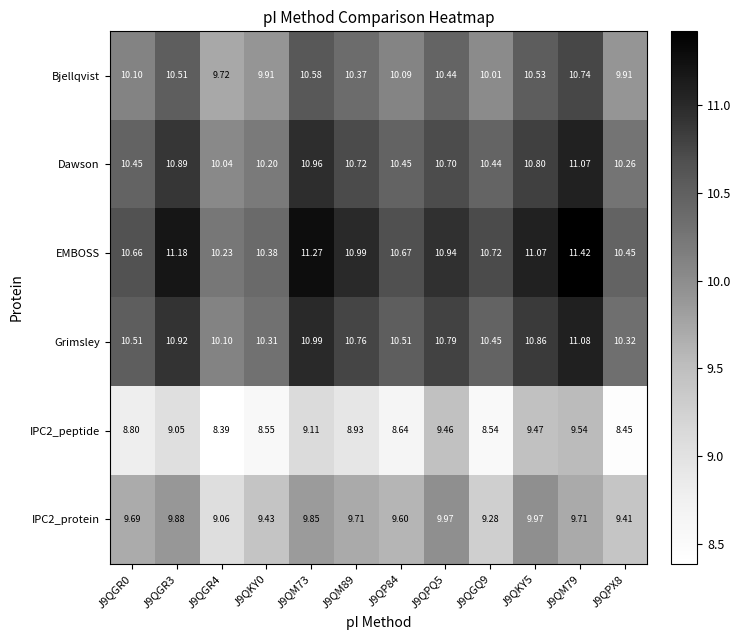

Which series has the largest range (max minus min)?

EMBOSS